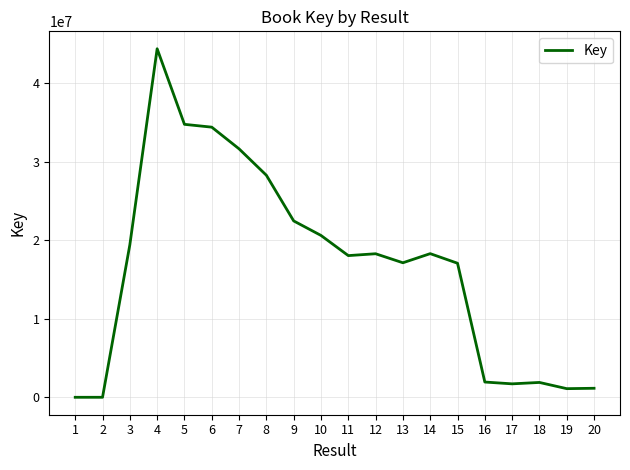

What is the greatest value displayed?

44389570